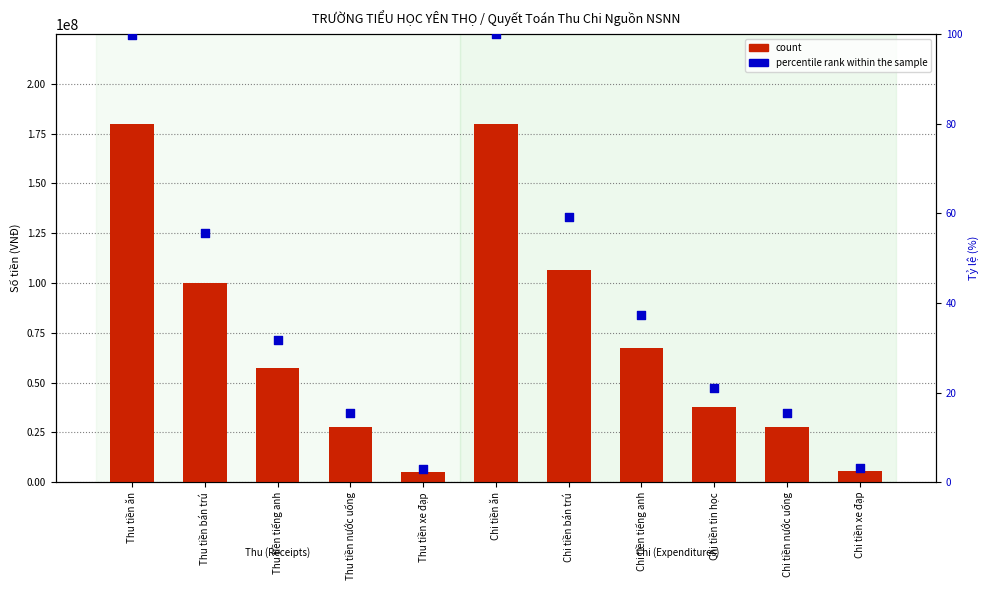

Which series contains the lowest Y value?

percentile rank within the sample